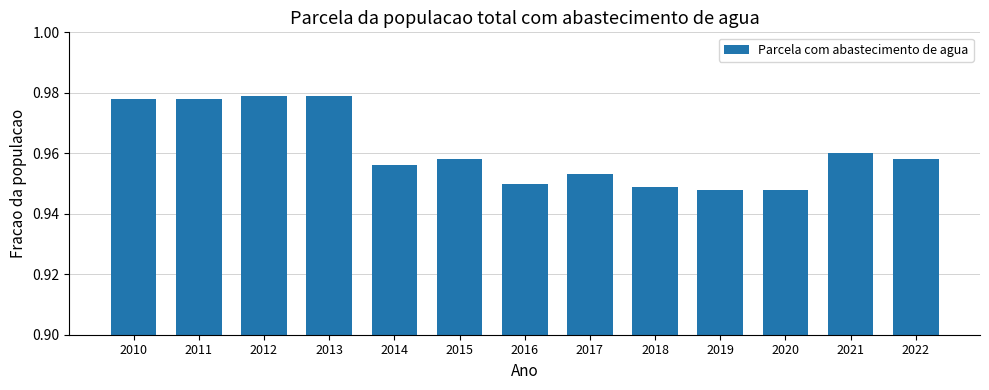

Does the chart contain any negative values?

No